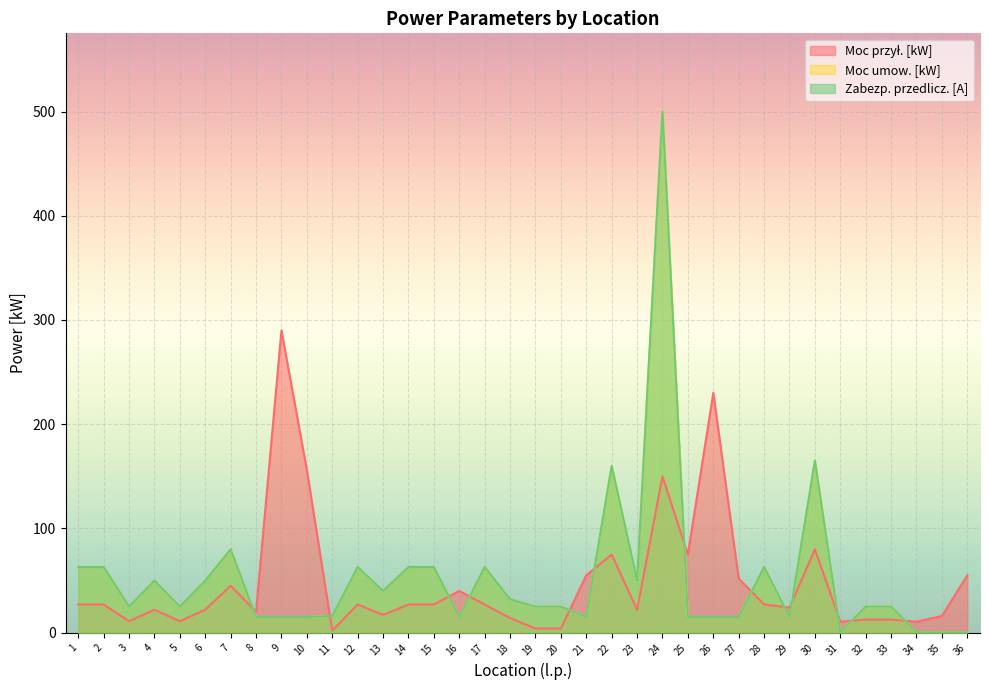

True or false: Zabezp. przedlicz. [A] has more than 2 points higher than both neighbors.

True